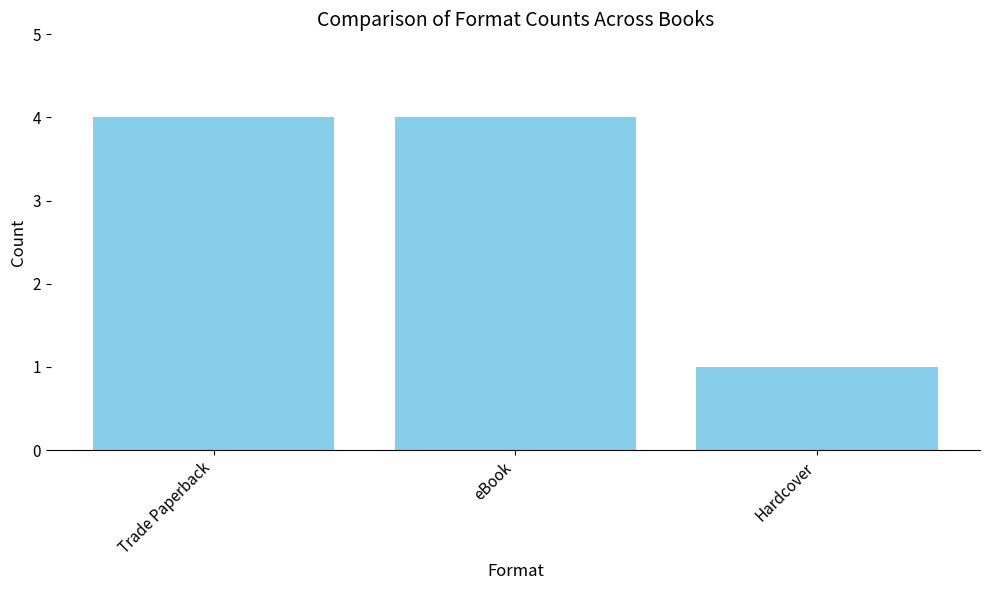

At which label is the value closest to 2?

Hardcover